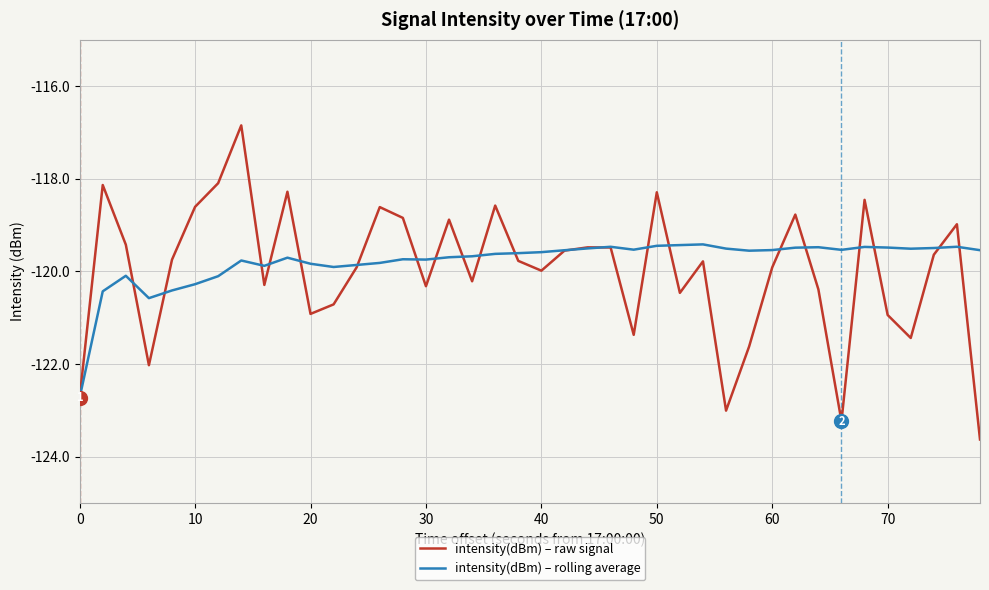

Which series has the largest range (max minus min)?

intensity(dBm) – raw signal